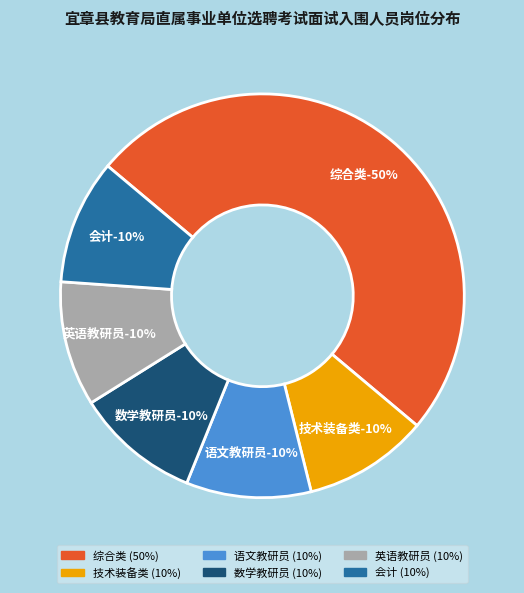

Rank the categories by value from lowest to highest.

技术装备类, 语文教研员, 数学教研员, 英语教研员, 会计, 综合类